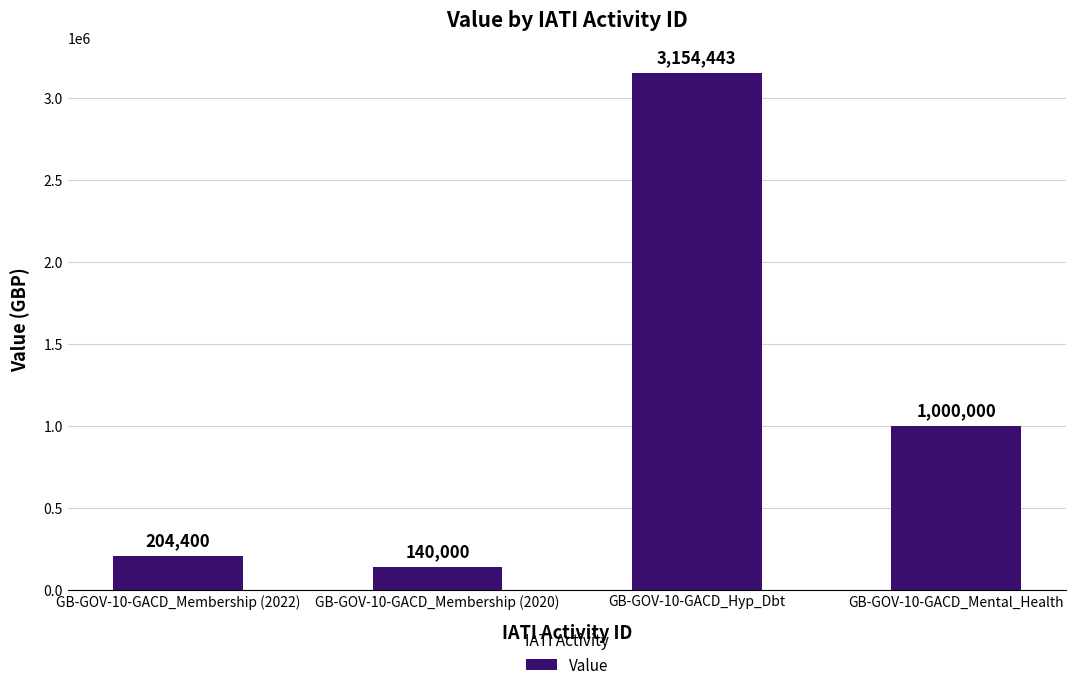

What value does the data have at GB-GOV-10-GACD_Mental_Health?

1000000